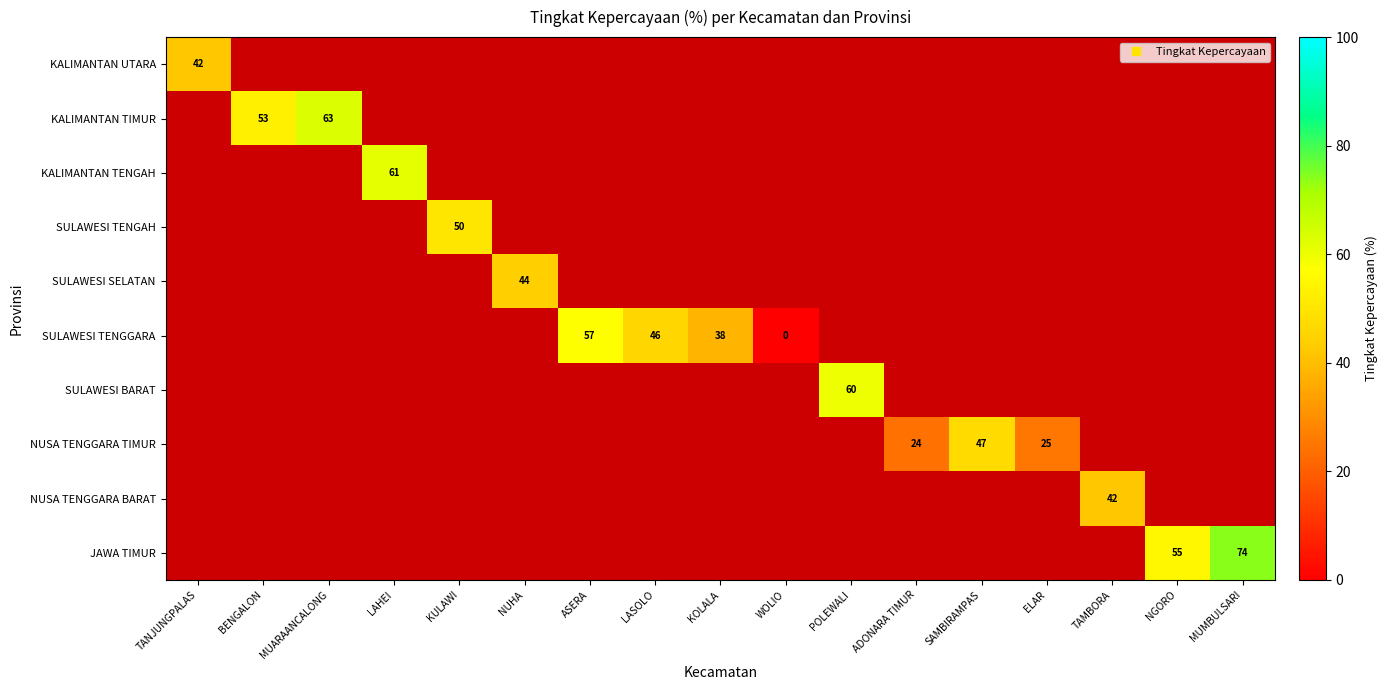

At LAHEI, list the series in order from smallest to largest.

KALIMANTAN UTARA, KALIMANTAN TIMUR, KALIMANTAN TENGAH, SULAWESI TENGAH, SULAWESI SELATAN, SULAWESI TENGGARA, SULAWESI BARAT, NUSA TENGGARA TIMUR, NUSA TENGGARA BARAT, JAWA TIMUR